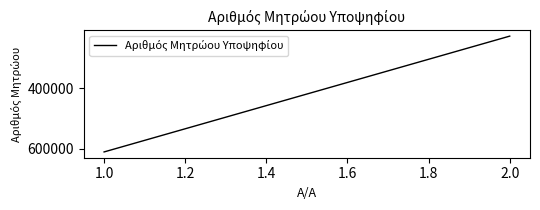

What is the sum of all values?

837179